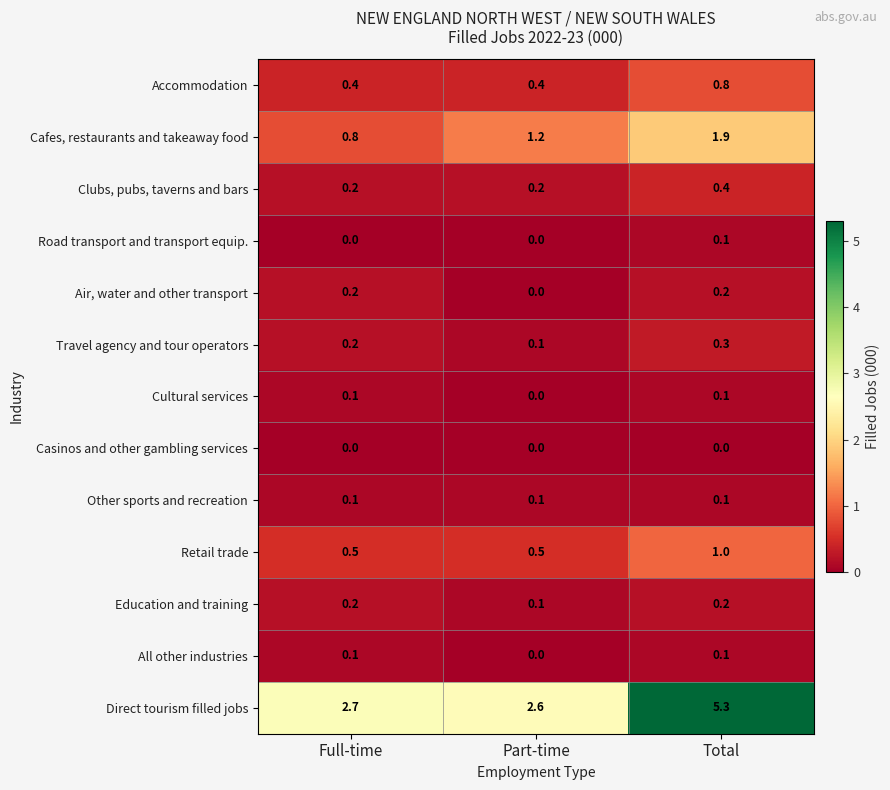

How many distinct data groups are displayed?

13